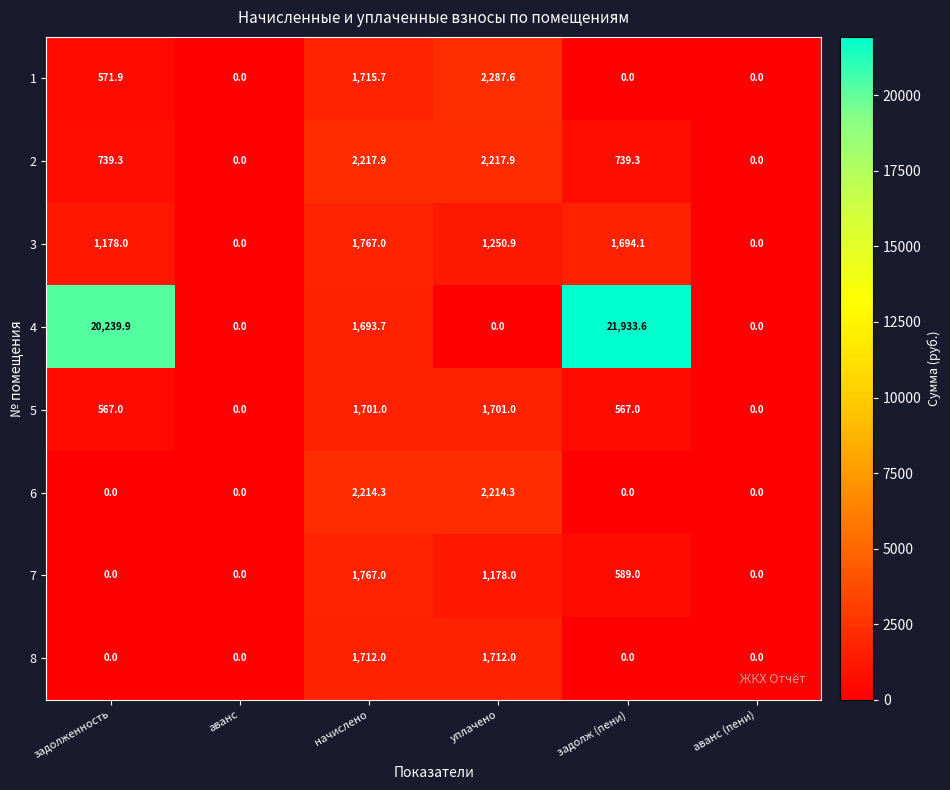

How many distinct data groups are displayed?

8